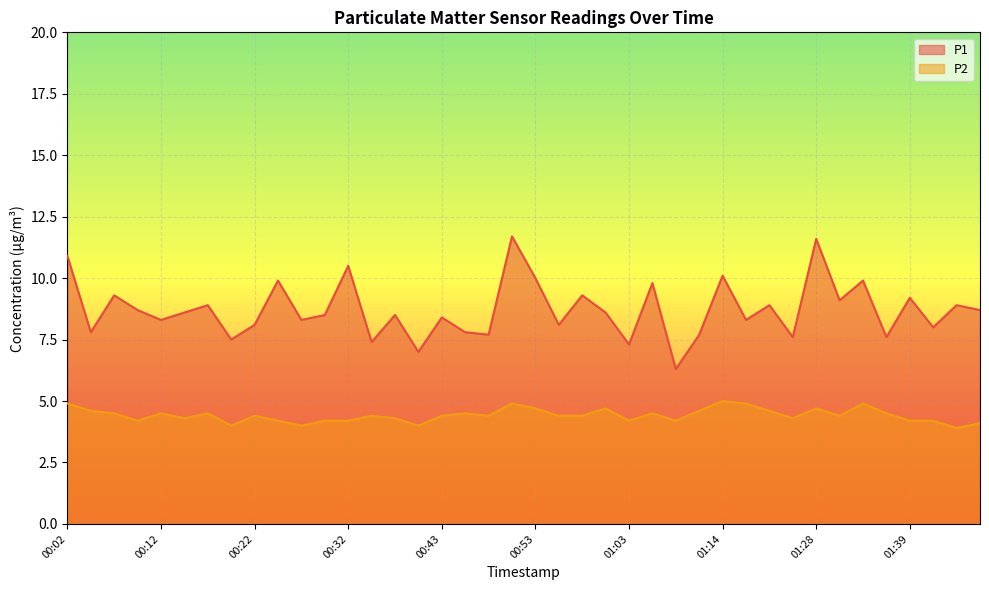

At how many categories does at least one series exceed 5?

40